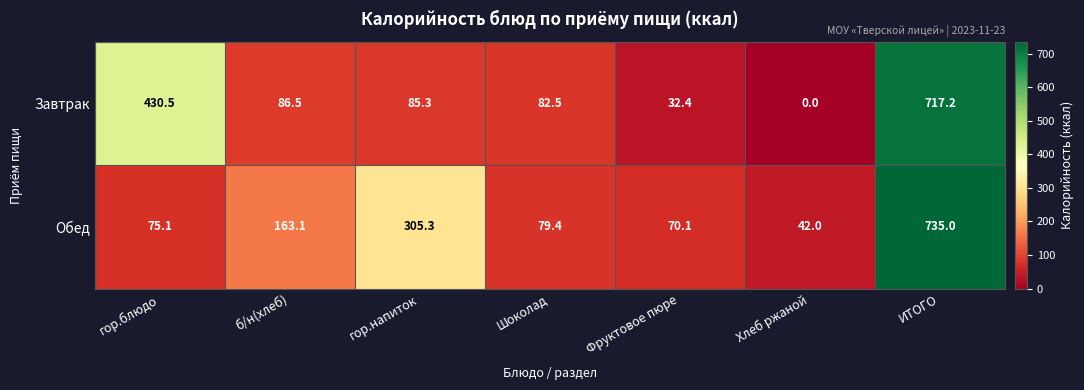

Reading right to left, extract all data points from this chart.

Завтрак: ИТОГО=717.2	Хлеб ржаной=0.0	Фруктовое пюре=32.4	Шоколад=82.5	гор.напиток=85.3	б/н(хлеб)=86.5	гор.блюдо=430.5
Обед: ИТОГО=735.0	Хлеб ржаной=42.0	Фруктовое пюре=70.1	Шоколад=79.4	гор.напиток=305.3	б/н(хлеб)=163.1	гор.блюдо=75.1